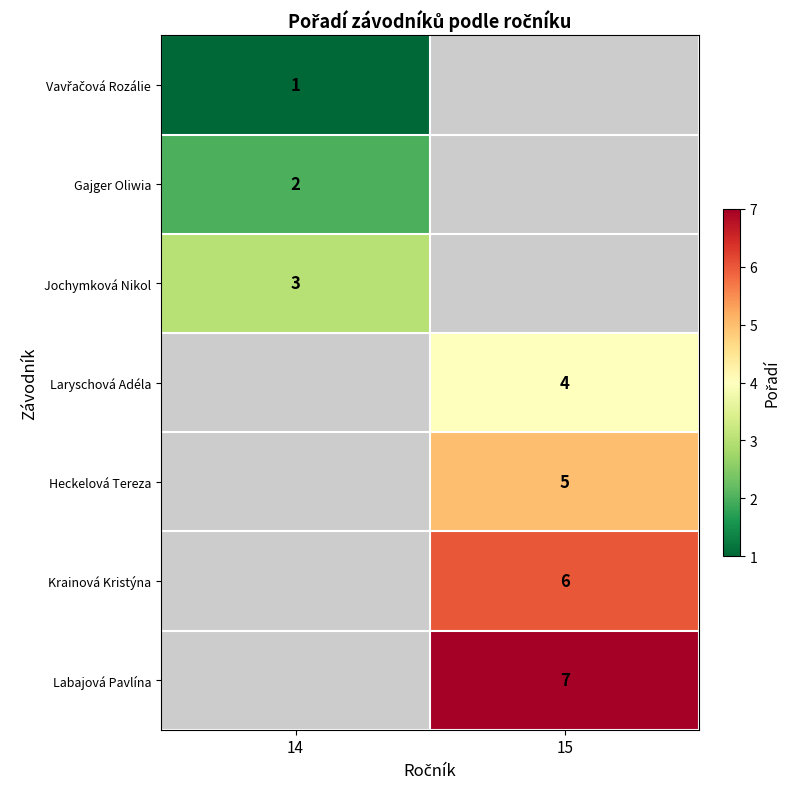

At how many categories does at least one series exceed 6?

1